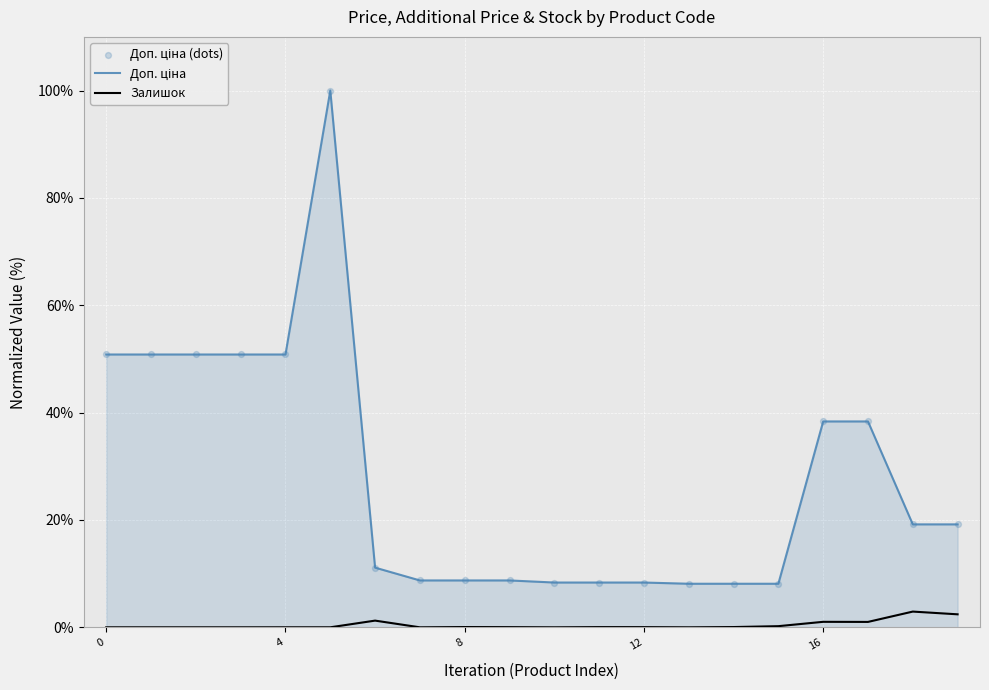

What is the greatest value displayed?

100.0